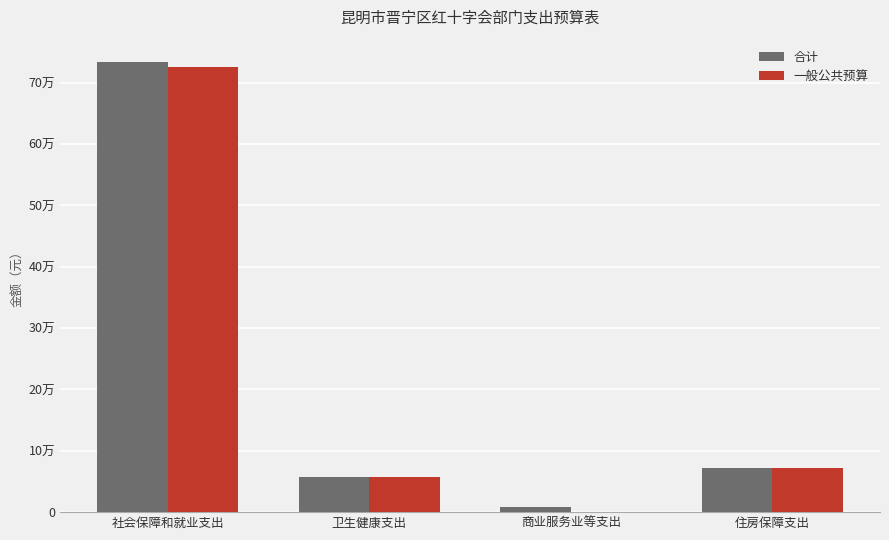

What are all the series names shown in the legend?

合计, 一般公共预算